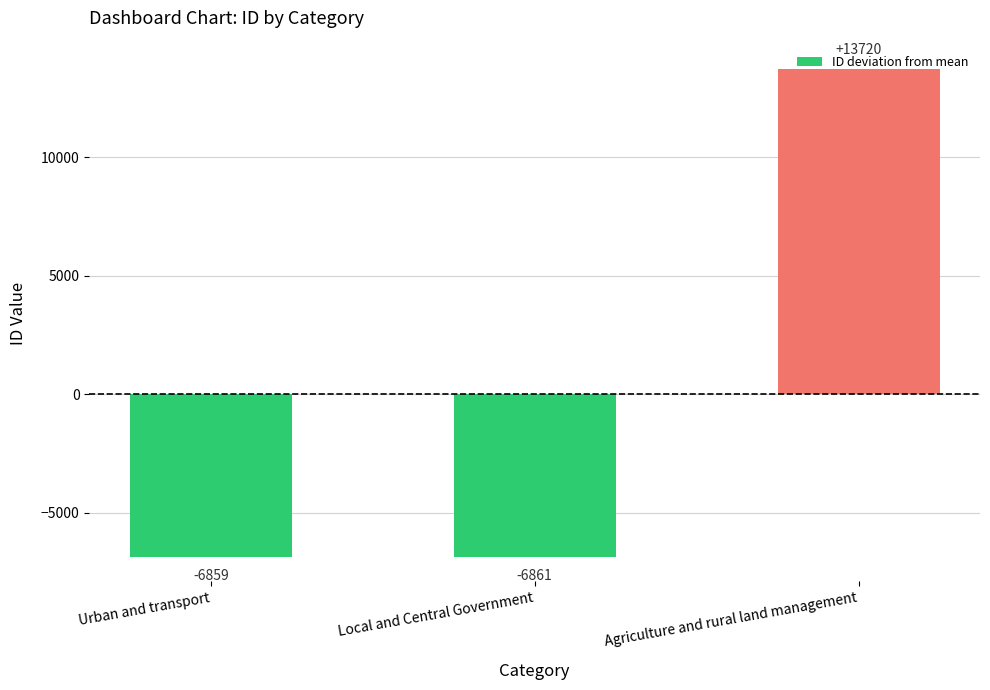

What is the sum of the values at Urban and transport and Local and Central Government?

-13720